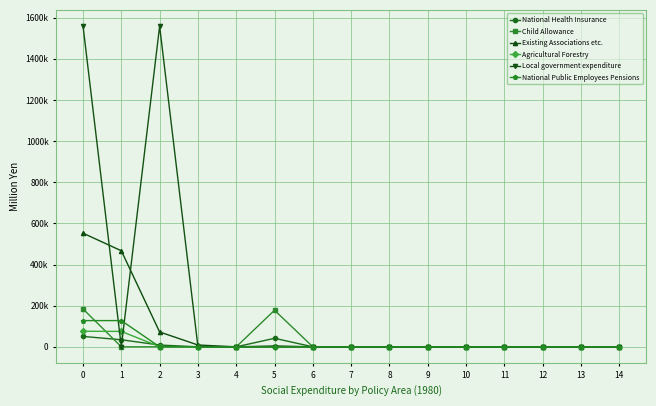

What are all the series names shown in the legend?

National Health Insurance, Child Allowance, Existing Associations etc., Agricultural Forestry, Local government expenditure, National Public Employees Pensions